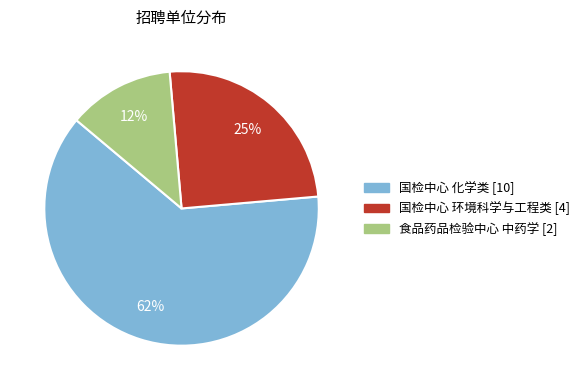

True or false: 国检中心 环境科学与工程类 accounts for 40% of the total.

False